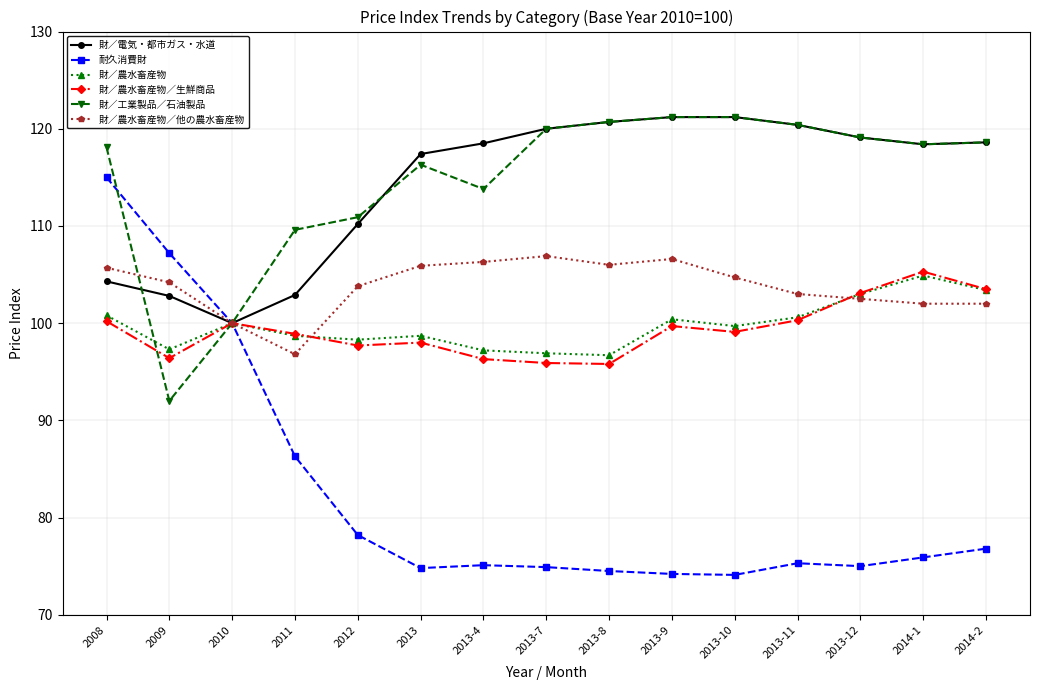

What is the difference between the 財／農水畜産物／他の農水畜産物 values at 2013-7 and 2010?

6.9